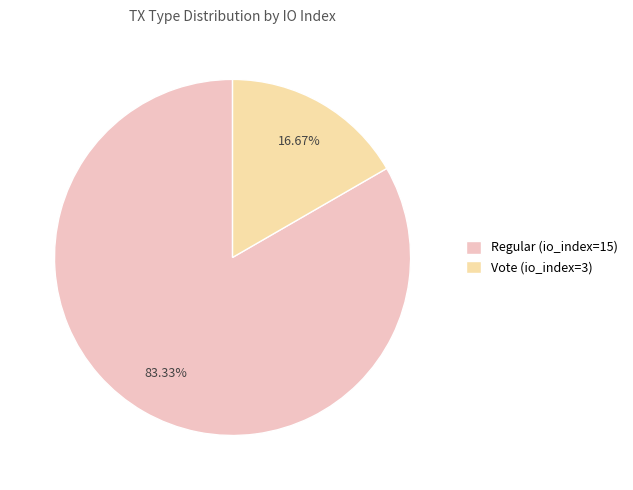

Which slice is the largest?

Regular (io_index=15)